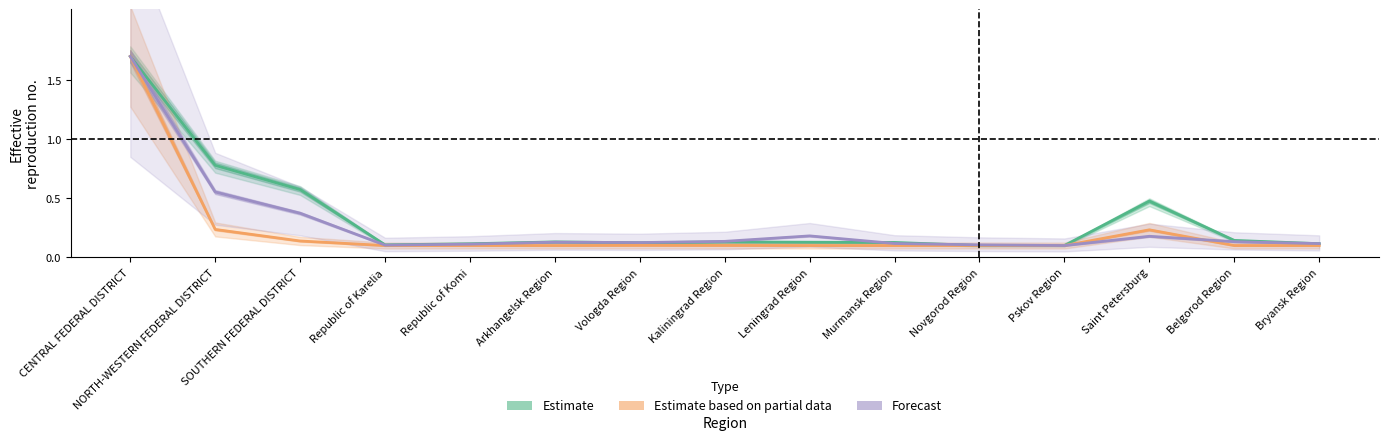

What is the value of the Forecast point at the 14th from the left?

0.1